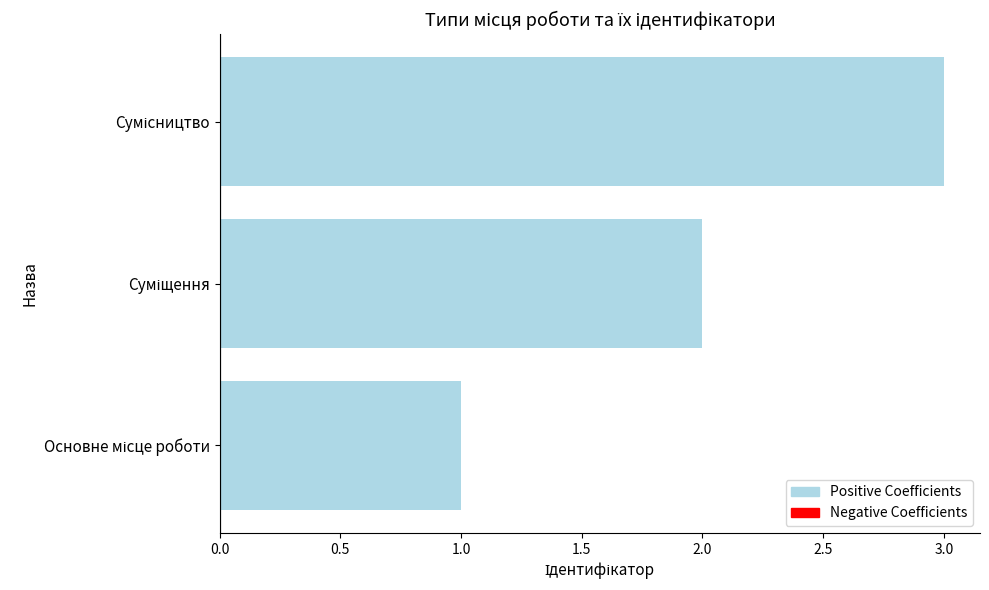

What is the sum of all values?

6